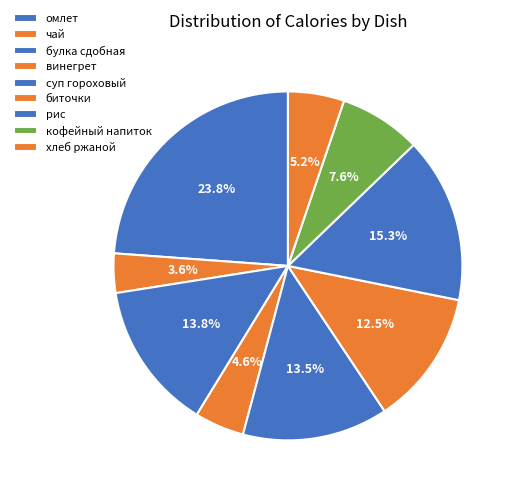

Count the number of slices in the pie.

9